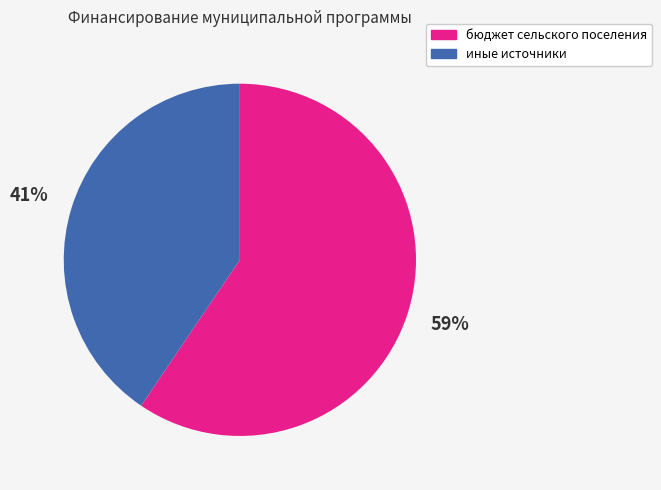

How many slices are in this pie chart?

2